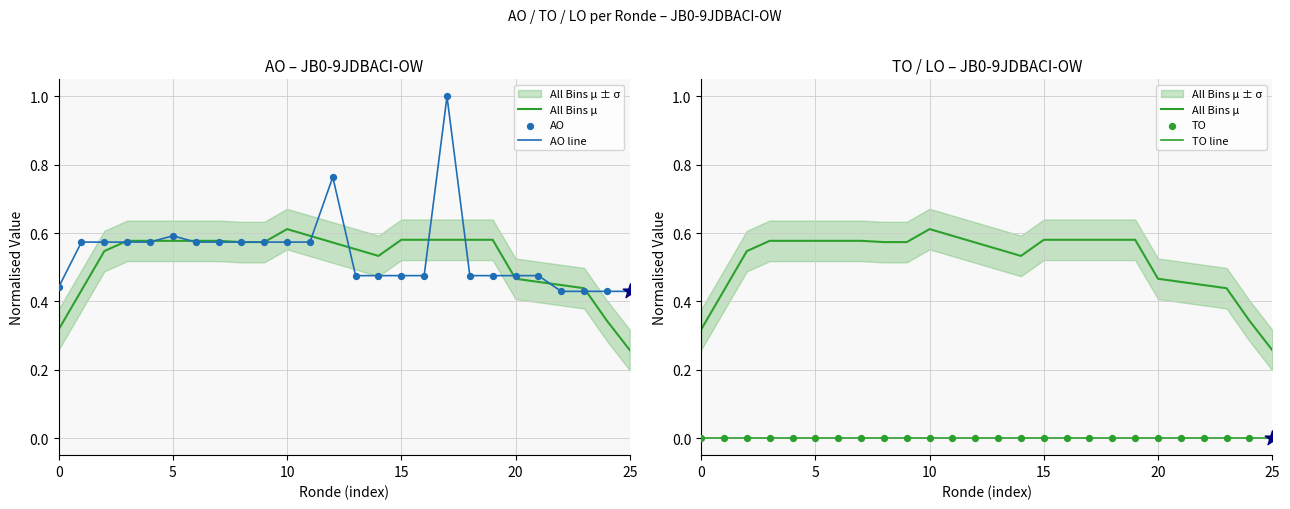

Which series has the largest total across all categories?

AO line